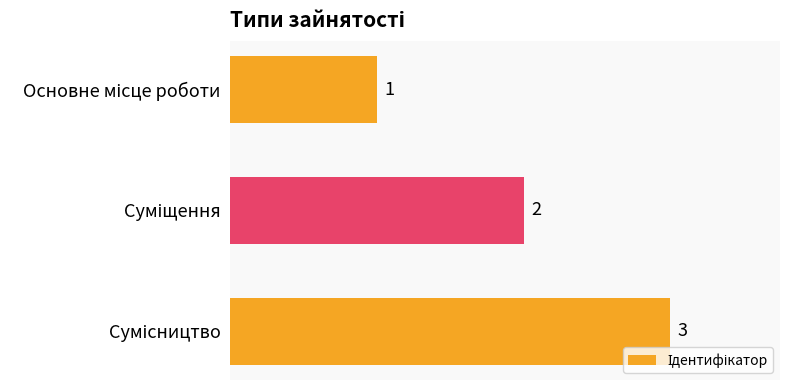

How many values are between 1 and 3?

3